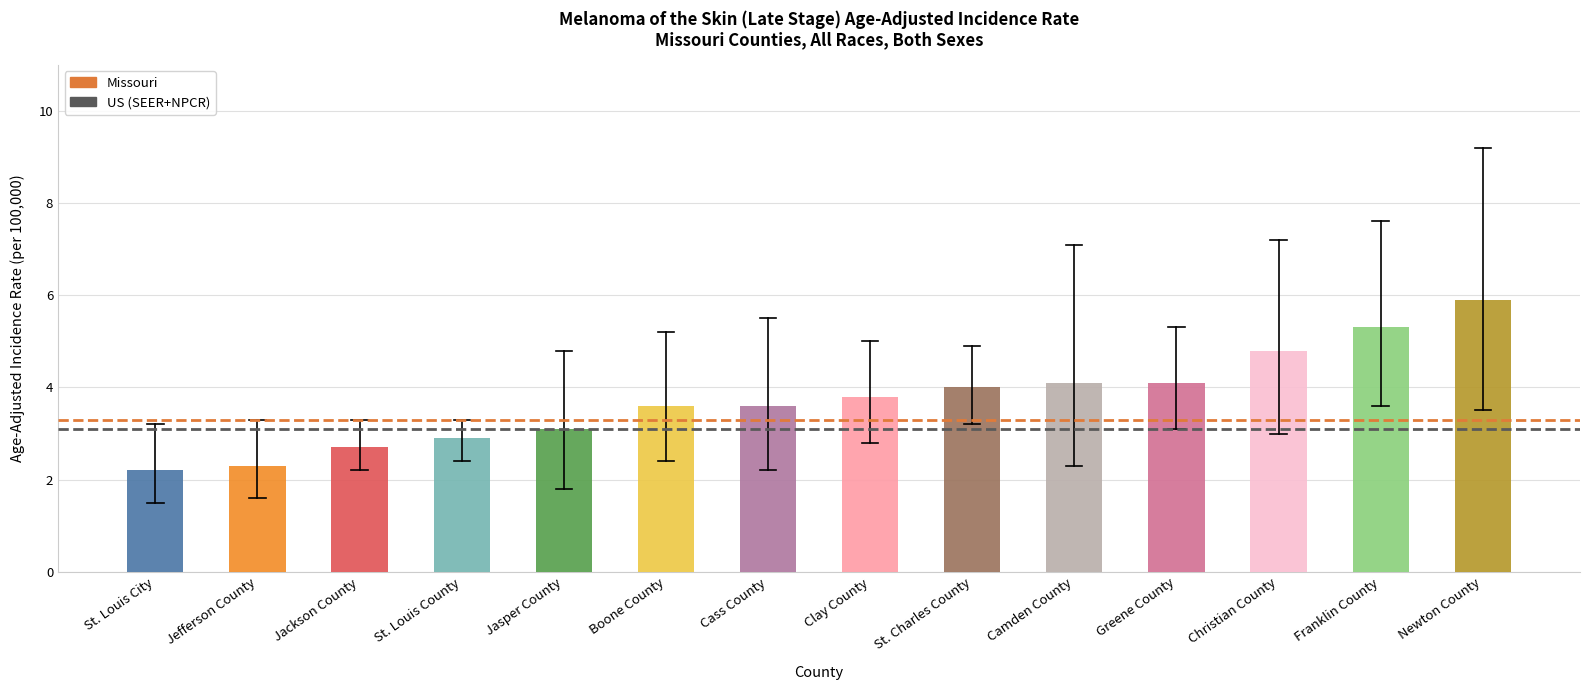

What is the value of the Missouri bar at the 2nd from the left?

3.3